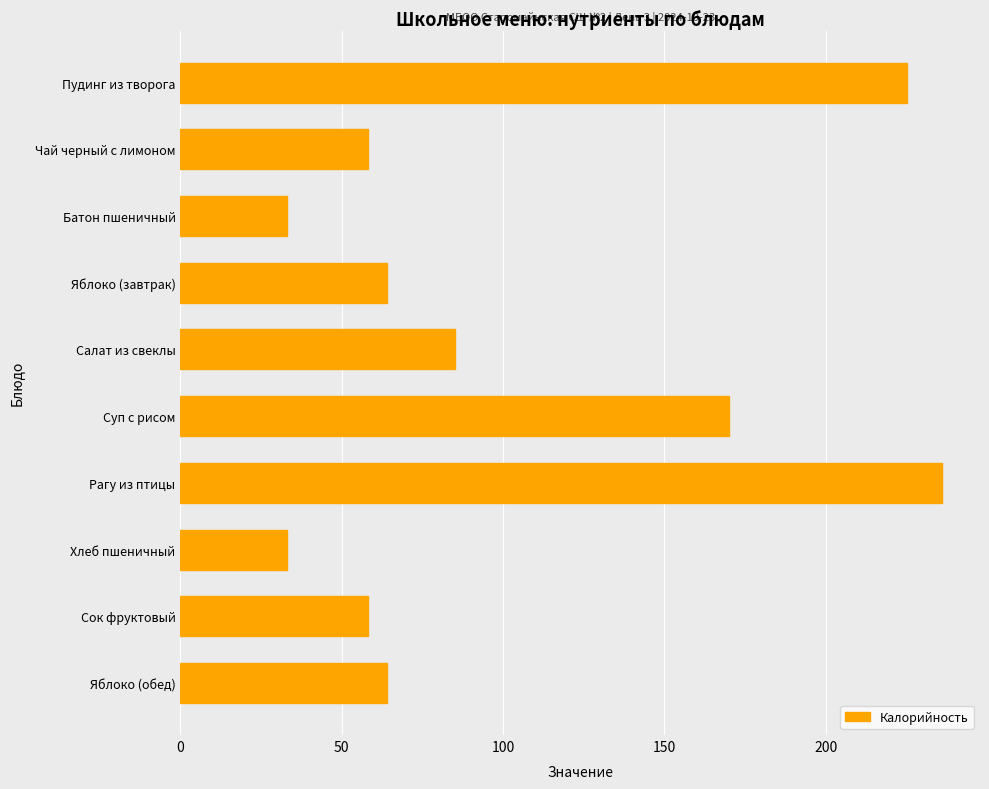

What is the sum of all values?

1026.3